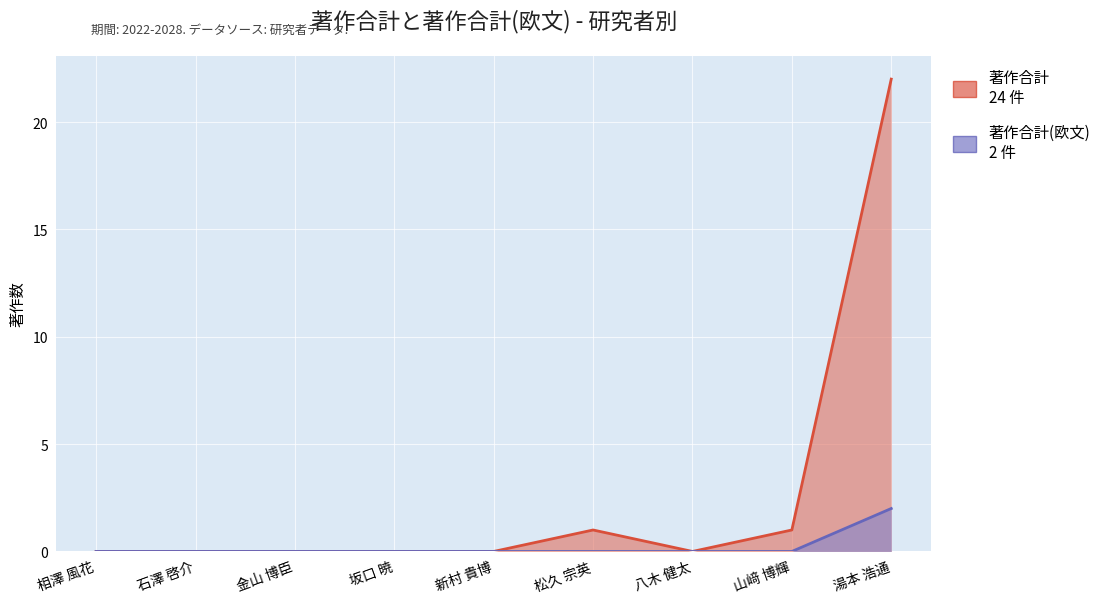

The 著作合計(欧文) series shows -1 at 山﨑 博輝. True or false?

False